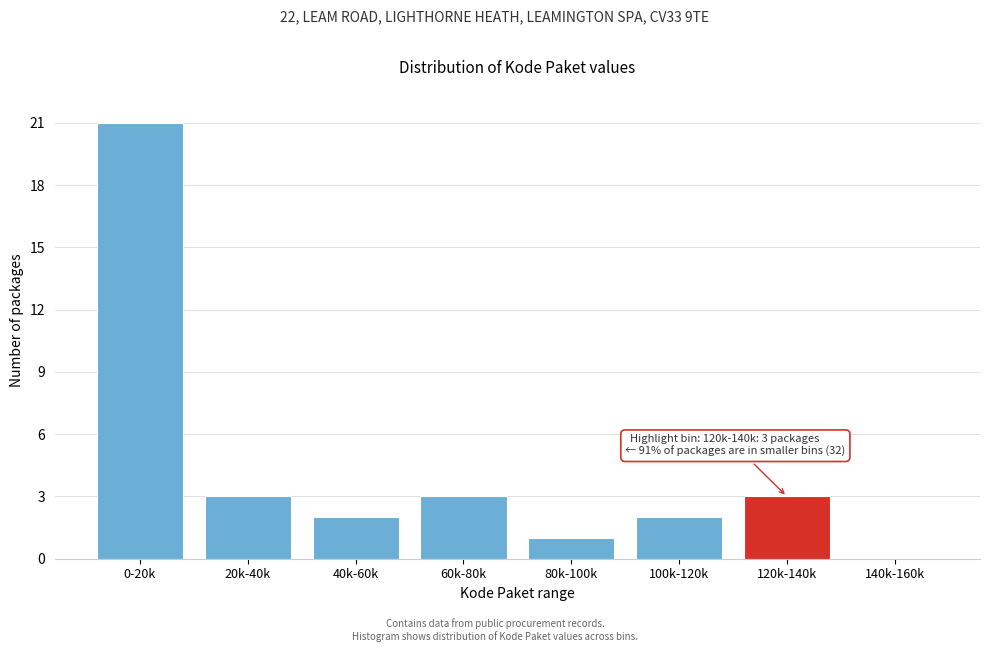

Reading left to right, extract all data points from this chart.

0-20k=21	20k-40k=3	40k-60k=2	60k-80k=3	80k-100k=1	100k-120k=2	120k-140k=3	140k-160k=0